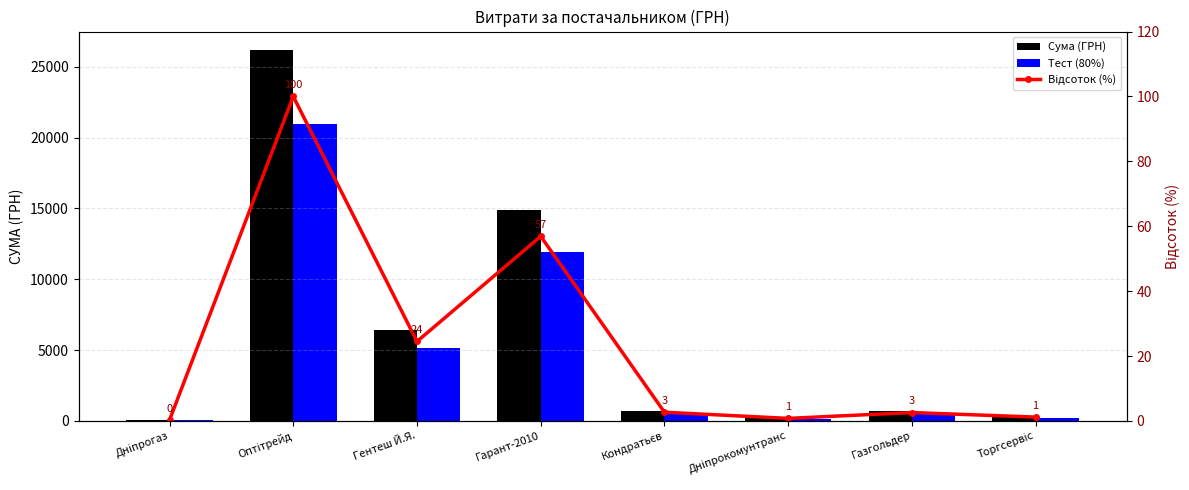

Rank the series at Газгольдер from highest to lowest value.

Сума (ГРН), Тест (80%), Відсоток (%)